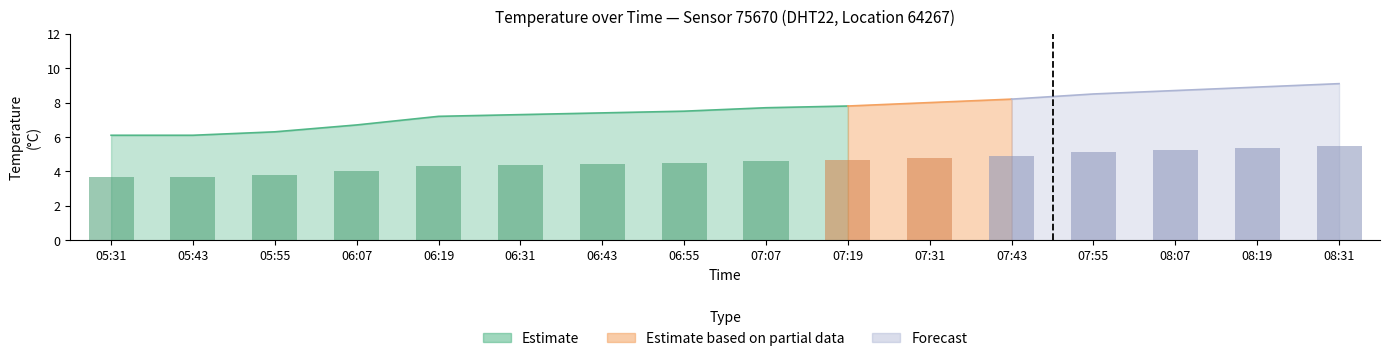

What is the average value?

4.6